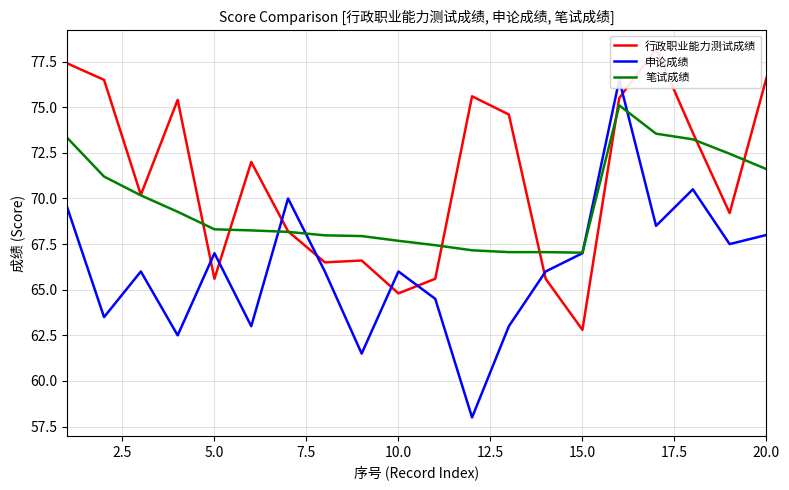

After their last crossing, which series has the higher values: 申论成绩 or 行政职业能力测试成绩?

行政职业能力测试成绩